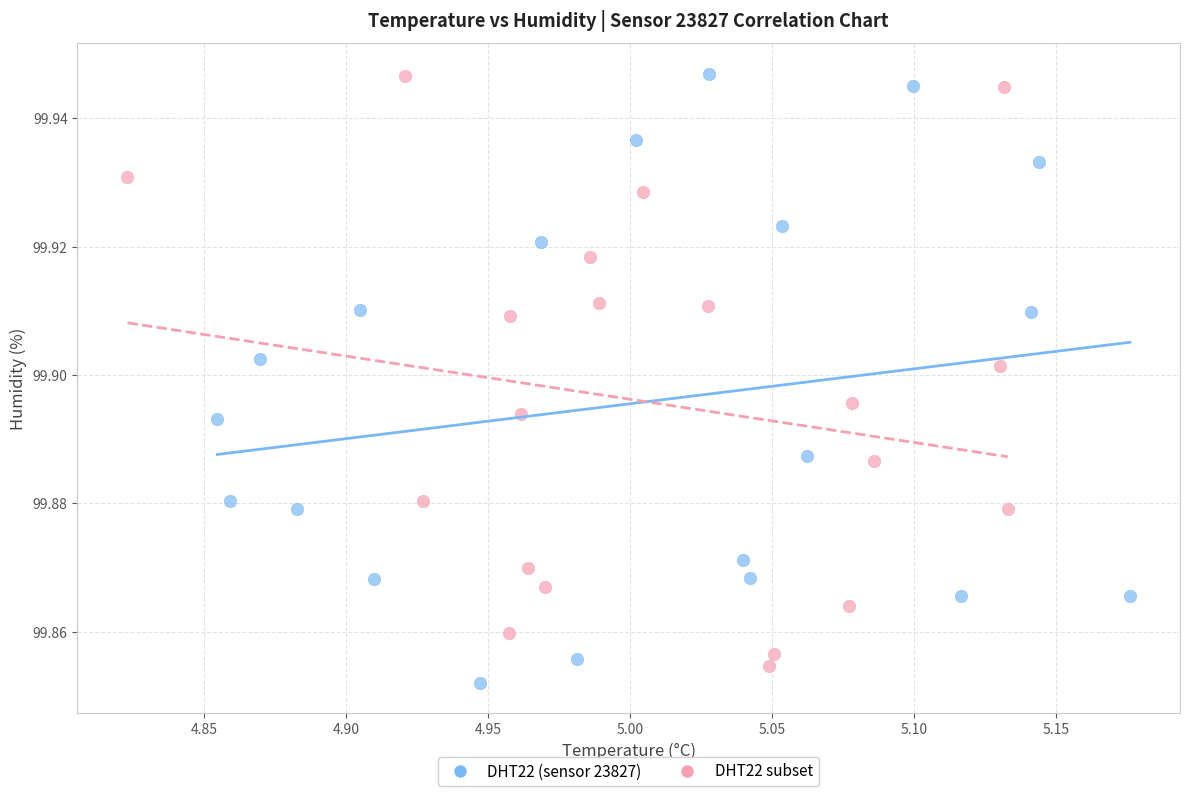

Which series contains the lowest Y value?

DHT22 (sensor 23827)